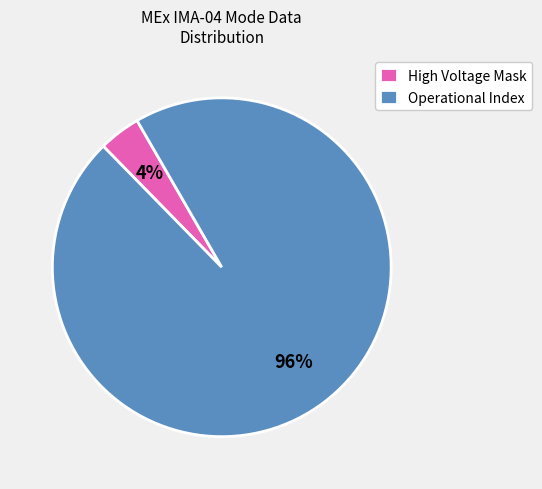

How many slices are in this pie chart?

2